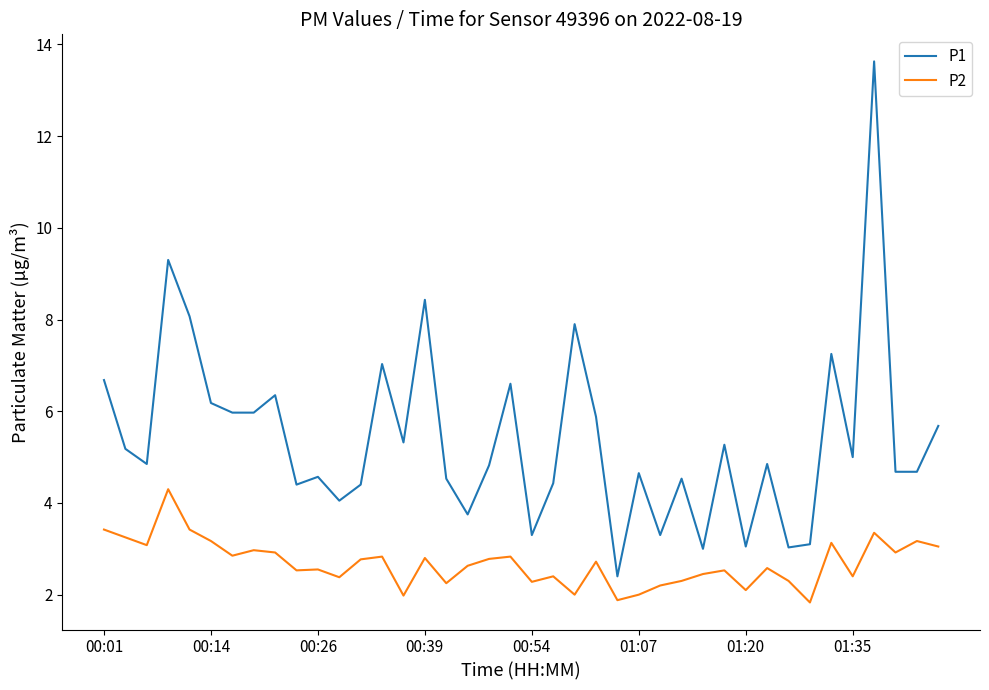

True or false: P2 and P1 cross at least once.

False